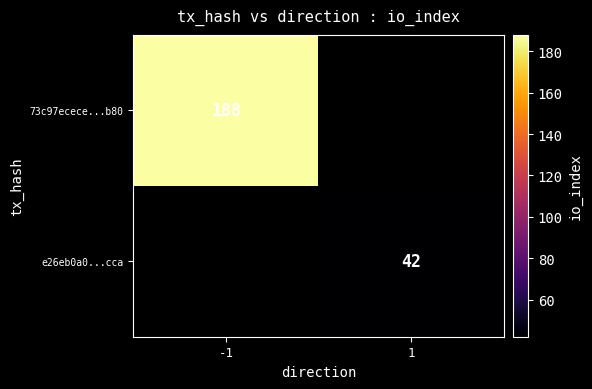

Count the number of data series in this chart.

2